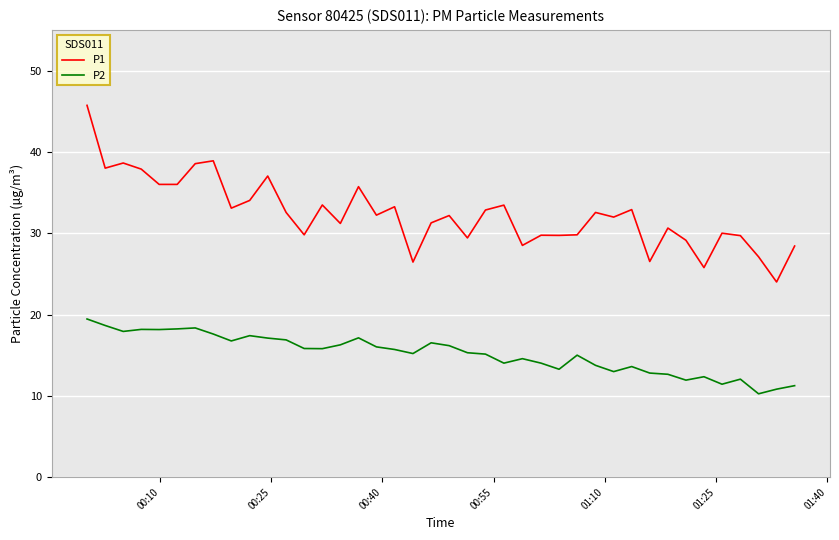

Which series has the widest spread of values?

P1